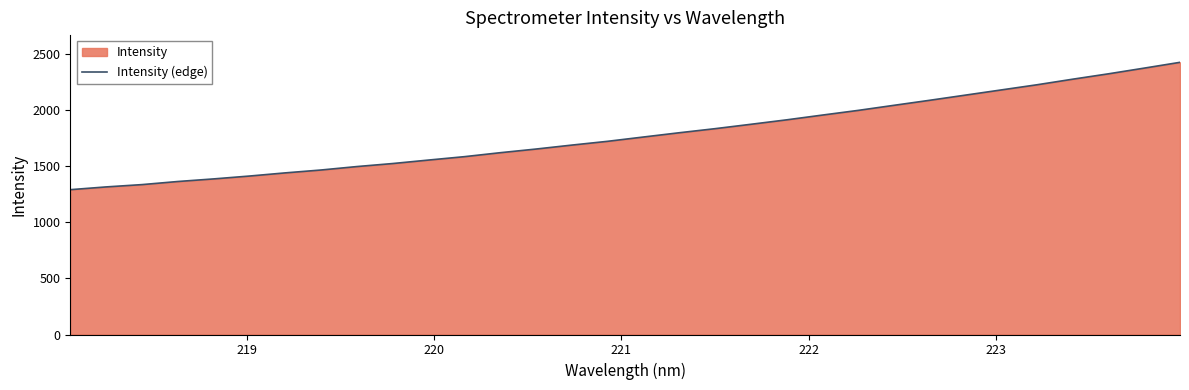

What is the average value?

1785.7